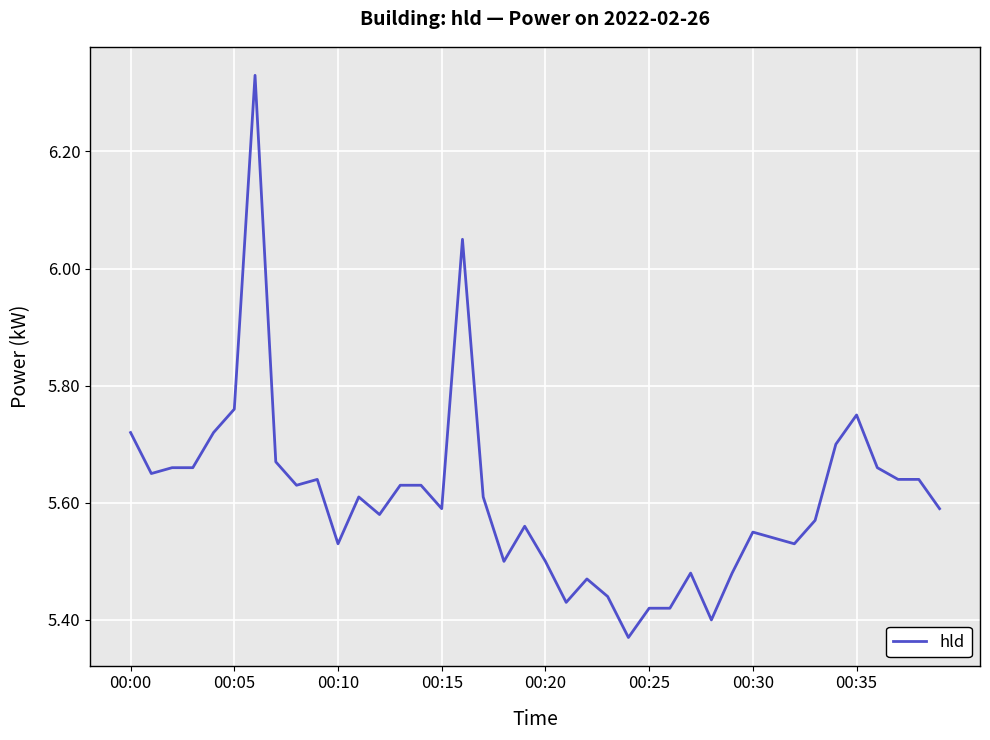

What is the difference between the maximum and minimum values?

1.0